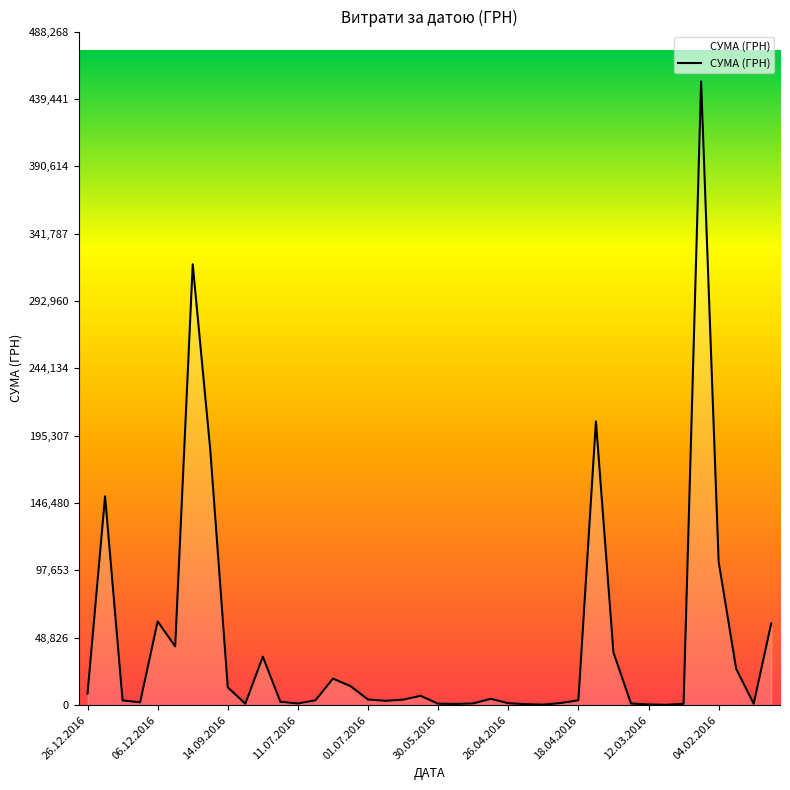

How many values exceed 3973?

20